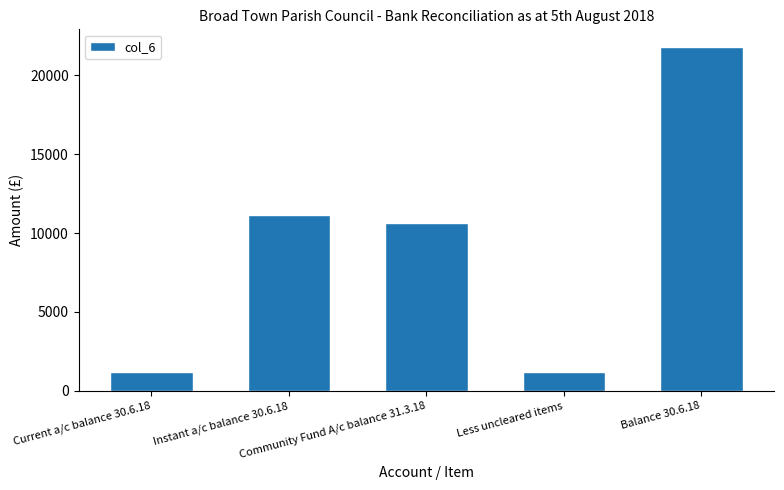

What is the greatest value displayed?

21831.0